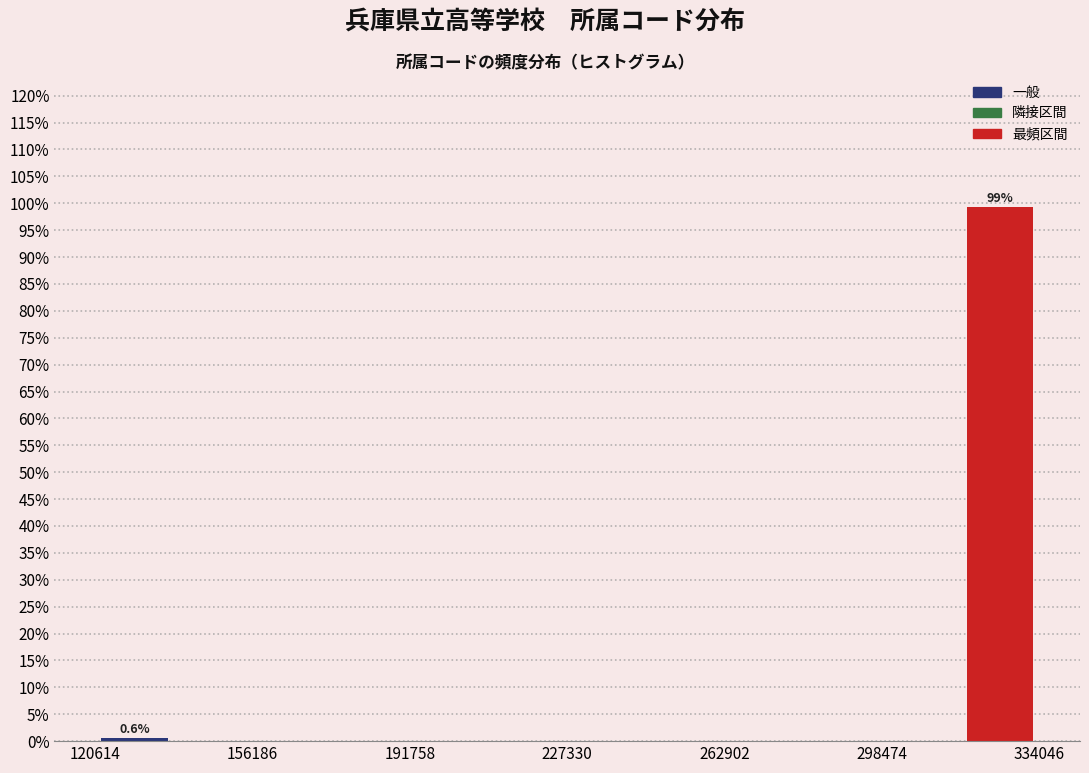

Around what value on the x-axis is the tallest bar? Give the approximate position of its centre, as read against the axis.

325000